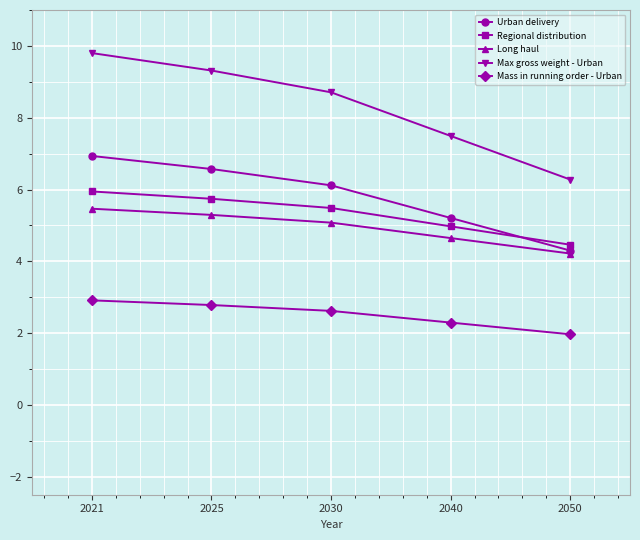

Between 2021 and 2030, which series saw the biggest shift?

Max gross weight - Urban